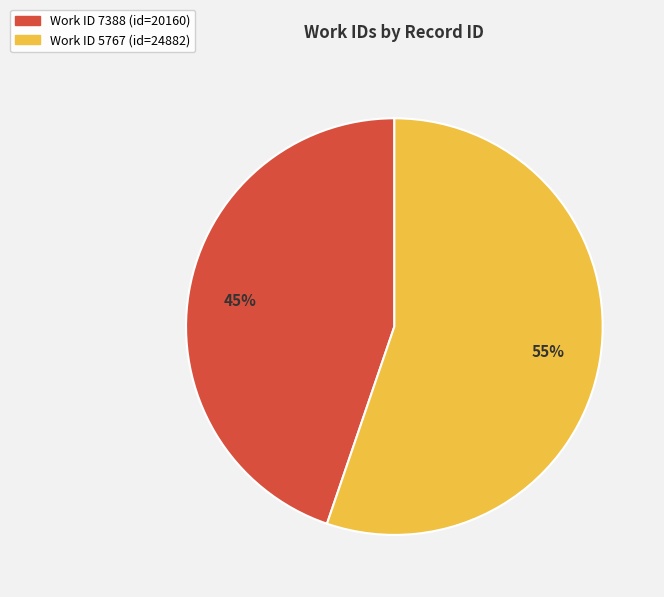

To the nearest percent, what is the difference between the largest and smallest slice percentages?

10%